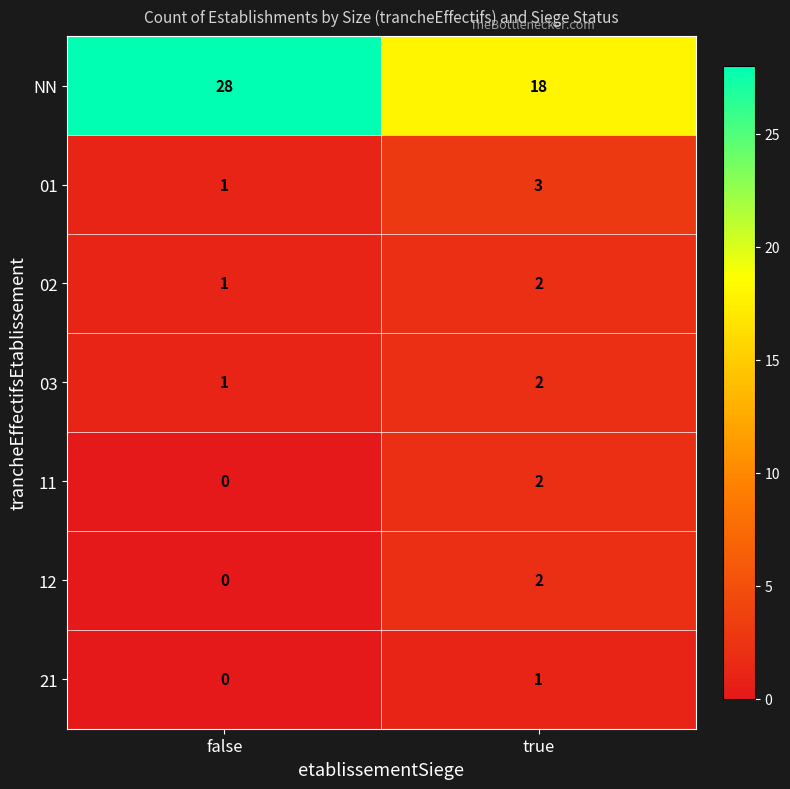

At which label does 01 reach its minimum?

false